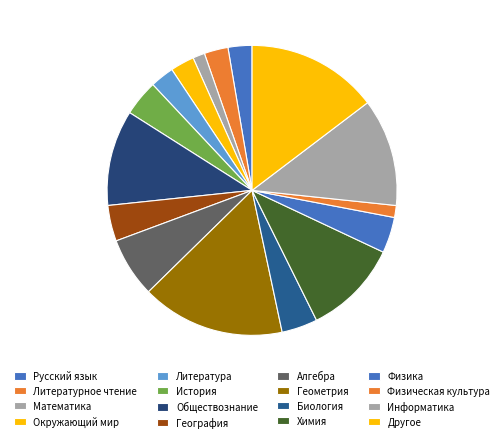

Count the number of slices in the pie.

16